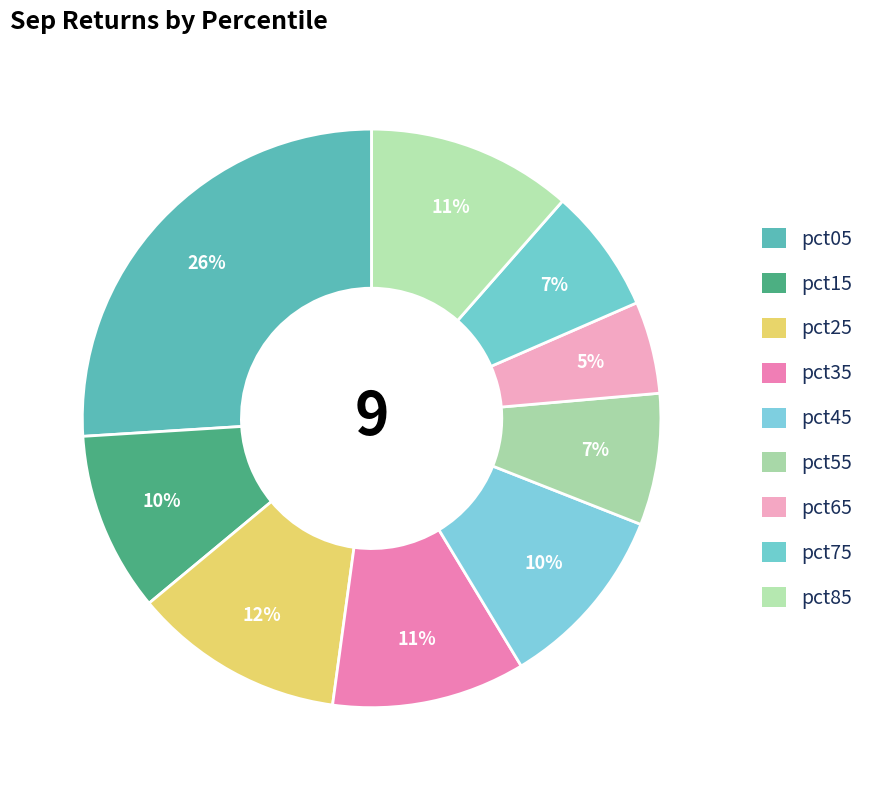

Is it true that pct25 is 12% of the pie?

True